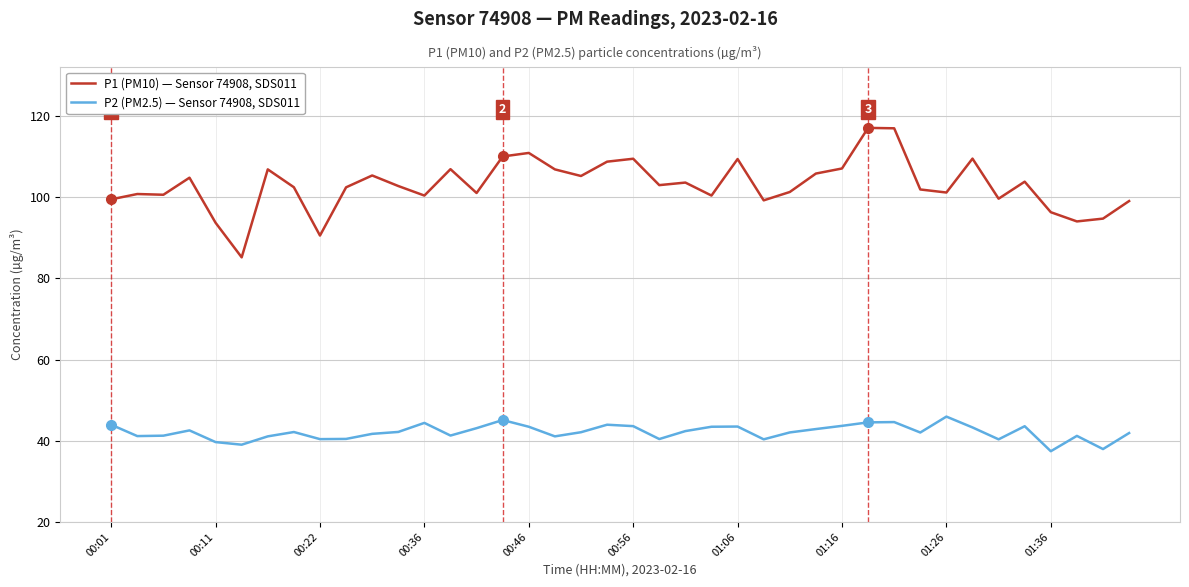

In P2 (PM2.5) — Sensor 74908, SDS011, how many points are lower than both neighbors (excluding endpoints)?

11